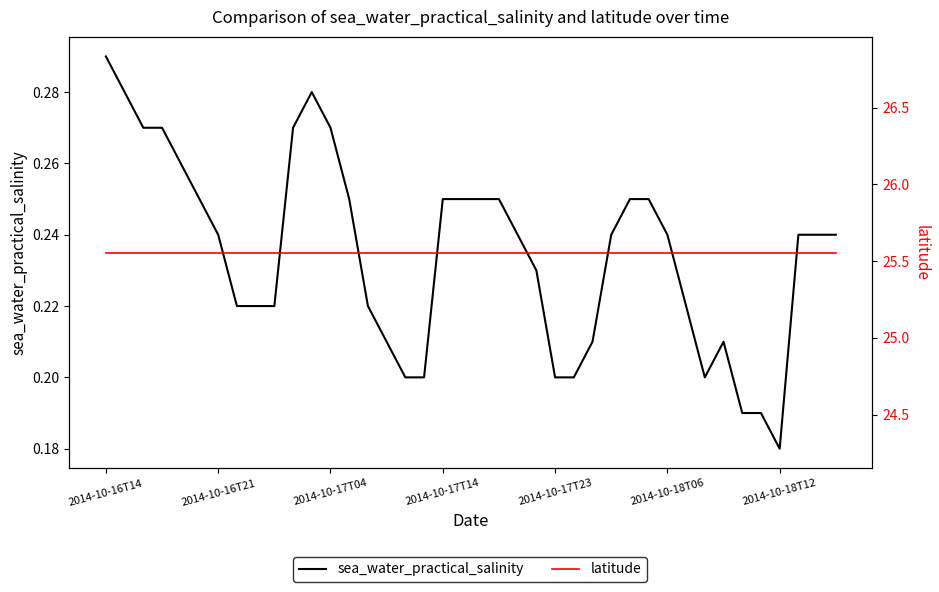

Which series has the largest total across all categories?

latitude